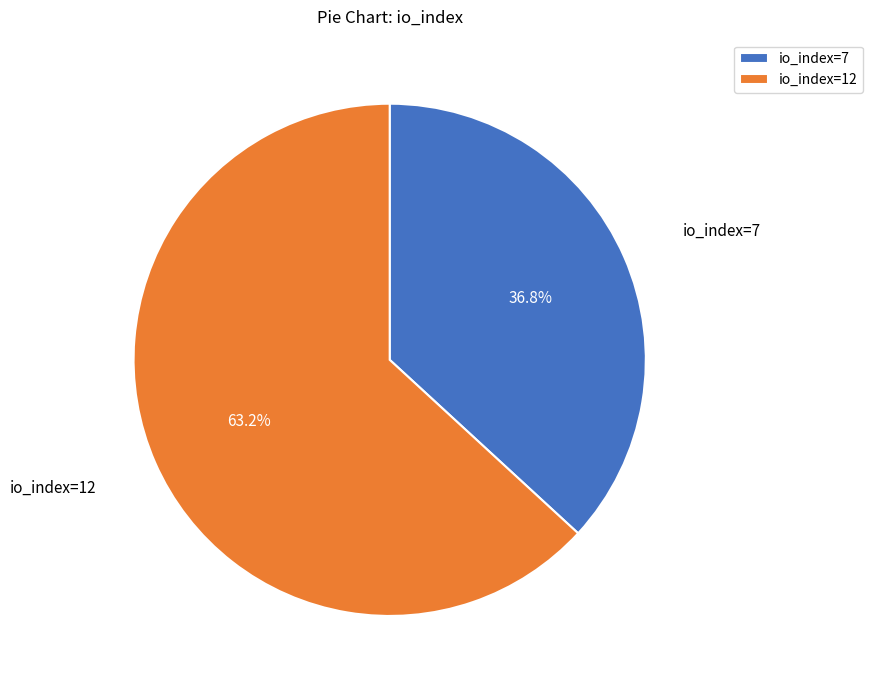

To the nearest percent, what percentage of the pie is io_index=12?

63%